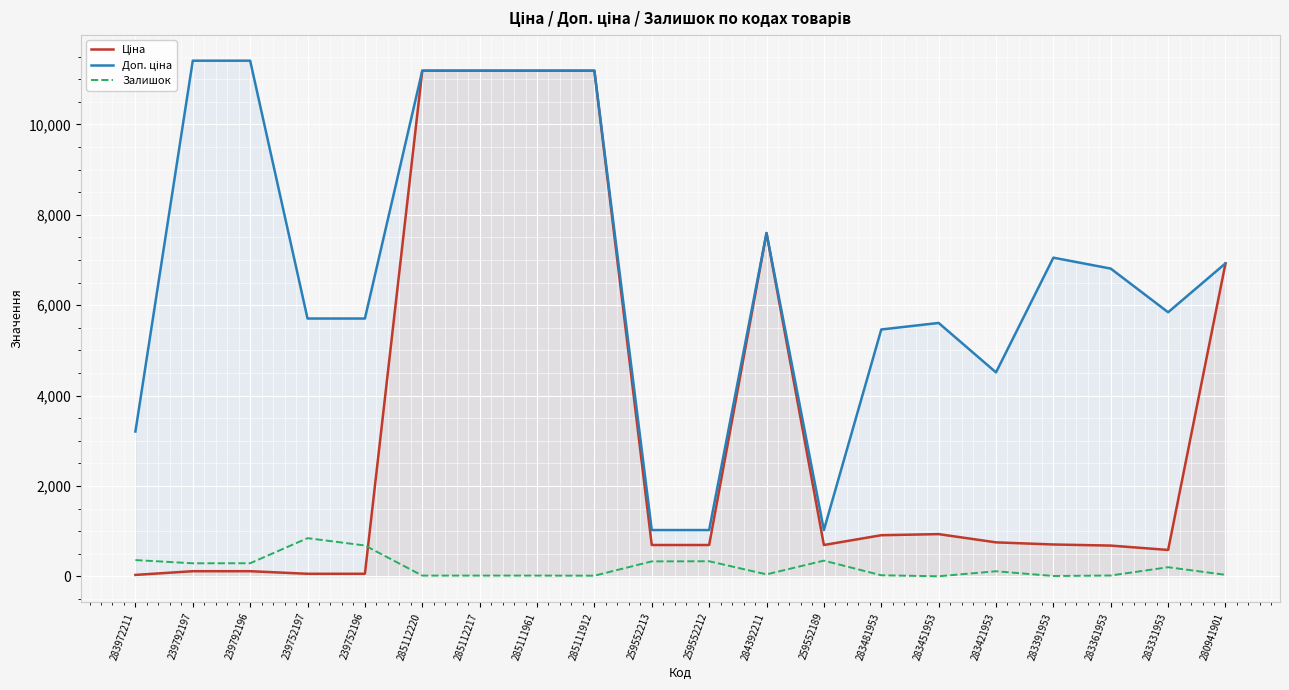

What is the label of the 18th point from the left?

283361953